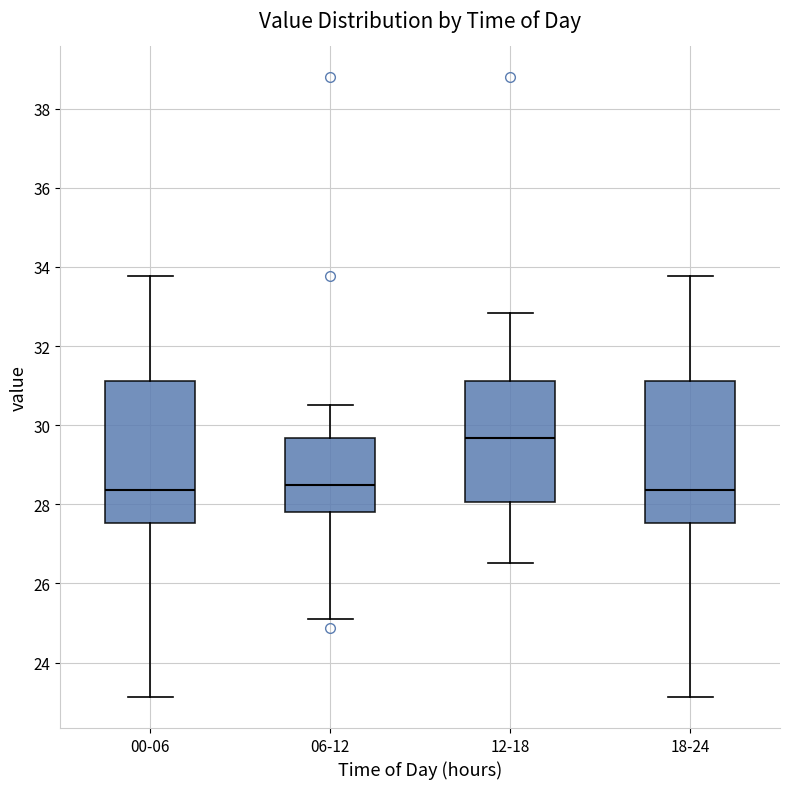

Where does the median line of the box for 12-18 sit on the y-axis? The values are not printed on the chart, so give them approximately, as read against the axis.

29.6